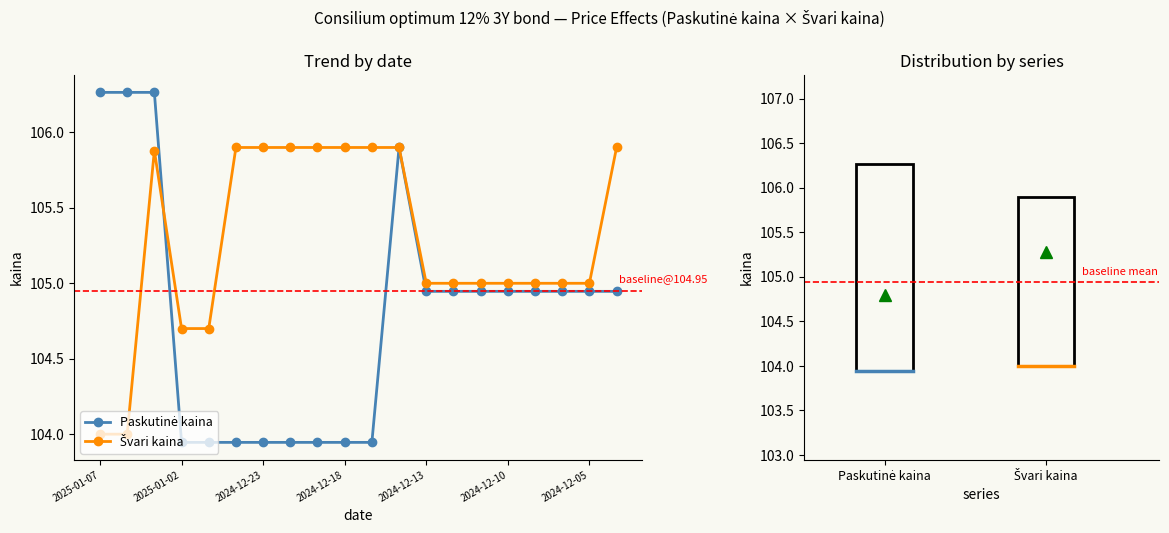

Which series has the widest spread of values?

Paskutinė kaina